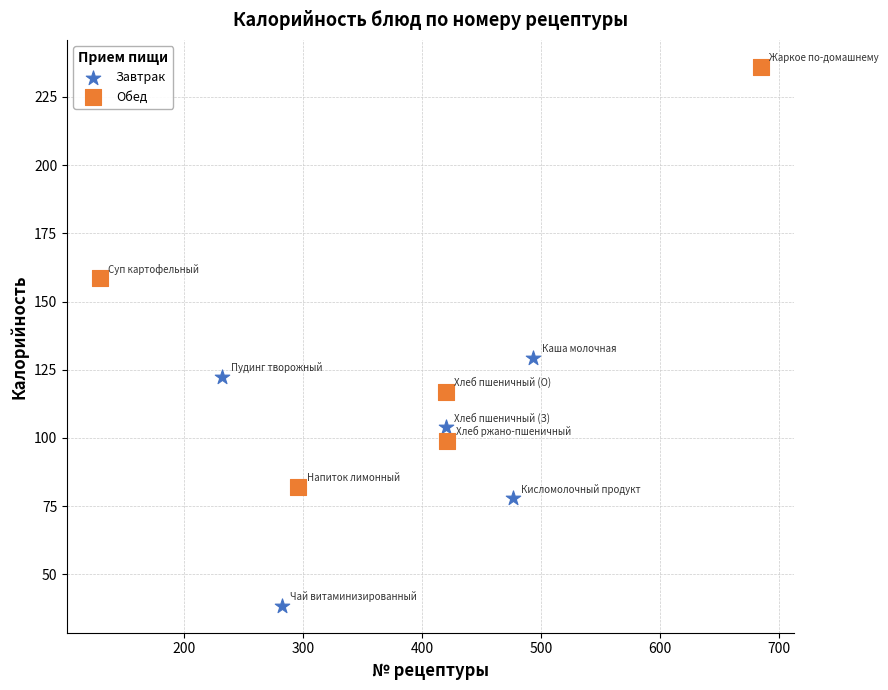

Which series reaches the minimum Y coordinate?

Завтрак